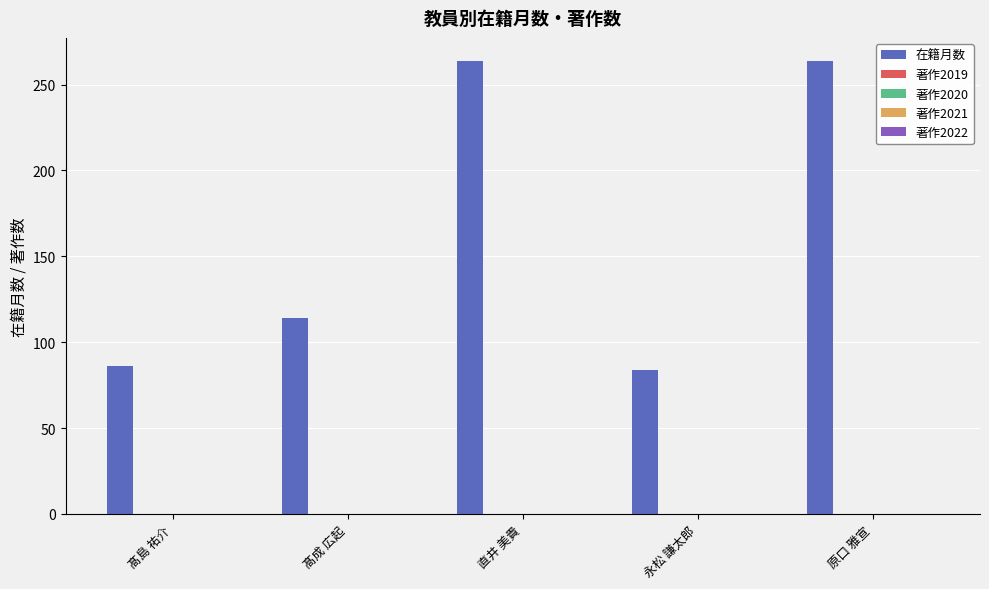

Reading left to right, what are all the values shown in this chart?

86	114	264	84	264